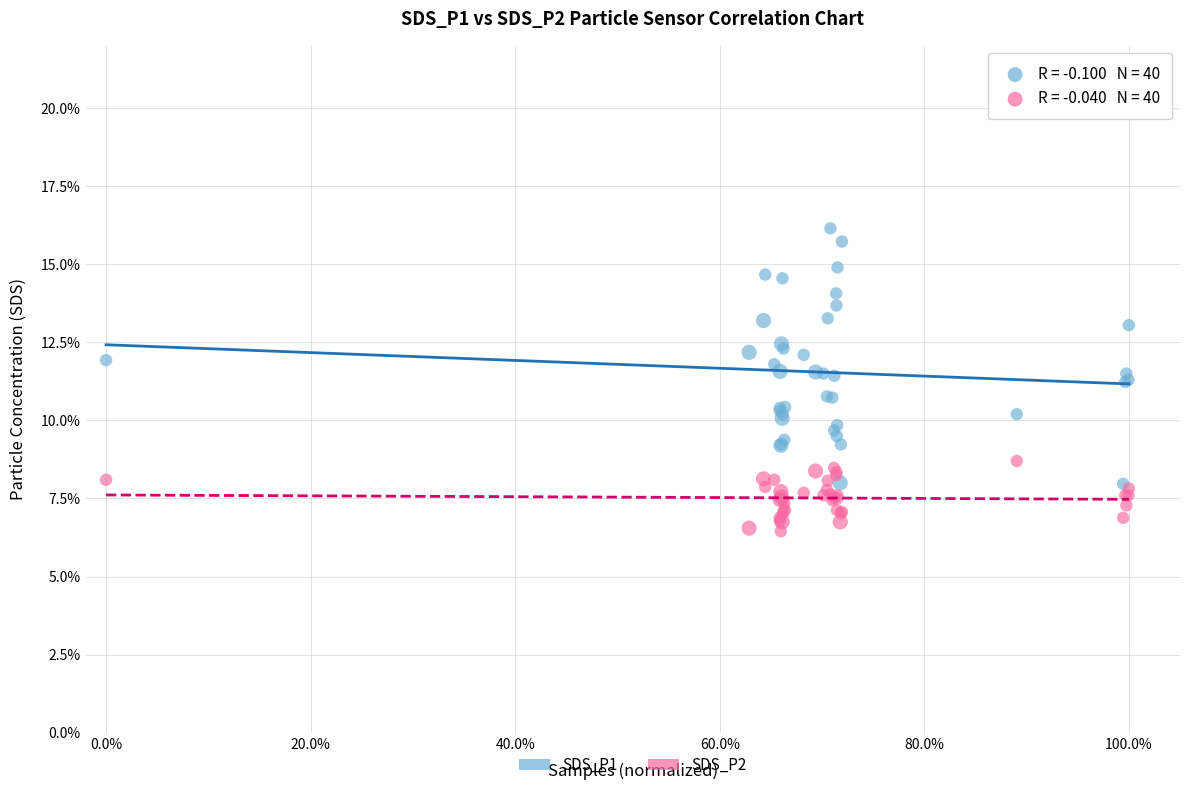

What are all the series names shown in the legend?

SDS_P1, SDS_P2